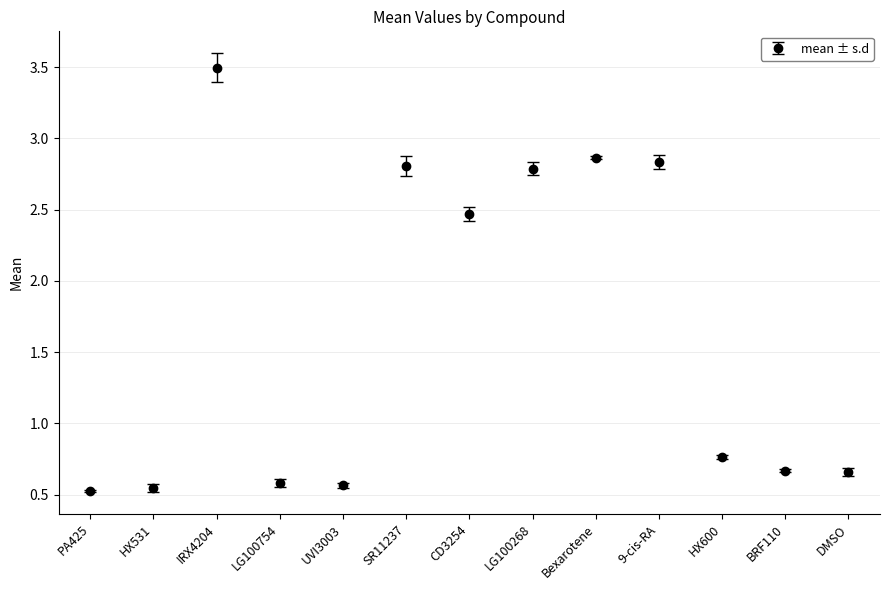

What is the label of the 6th point from the left?

SR11237